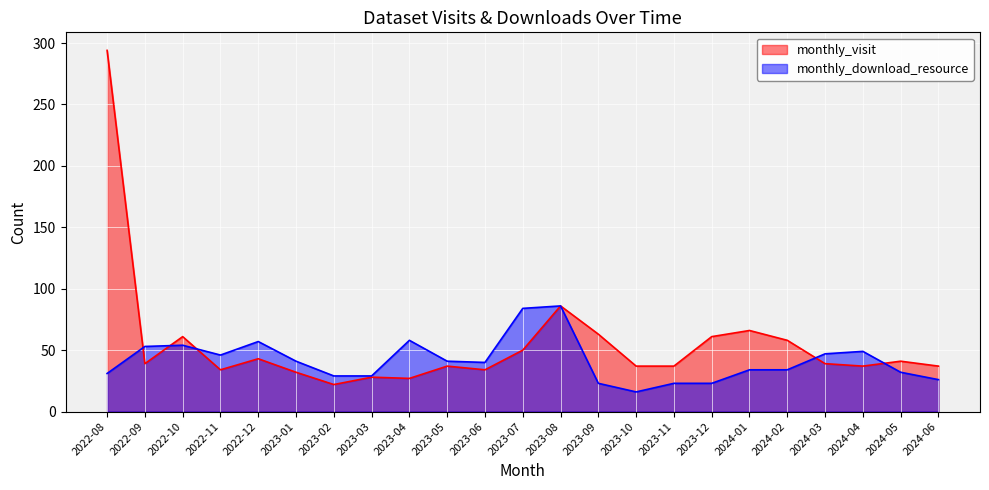

What is the total value across all series at 2024-03?

86